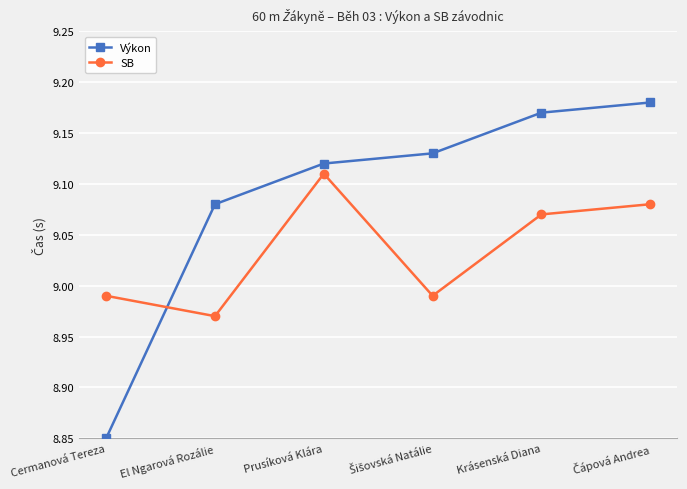

What is the difference between the highest and lowest values at El Ngarová Rozálie?

0.1